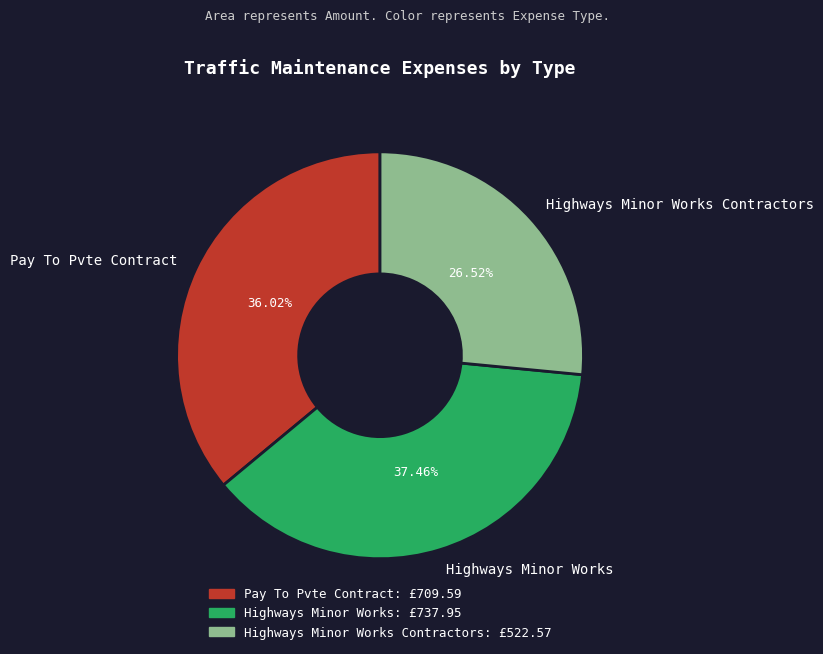

Count the number of slices in the pie.

3